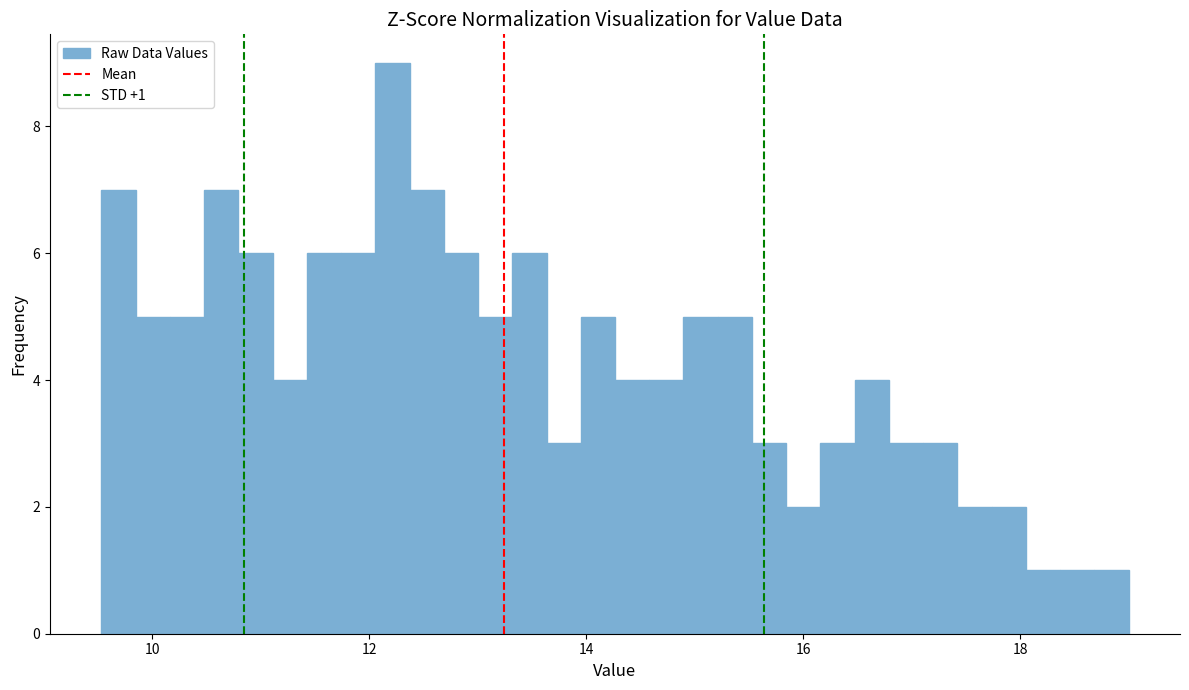

Around what value on the x-axis is the tallest bar? Give the approximate position of its centre, as read against the axis.

12.2